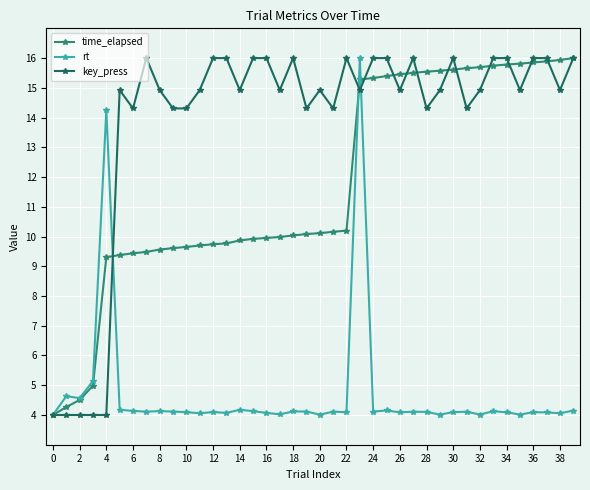

What is the smallest value displayed?

4.0